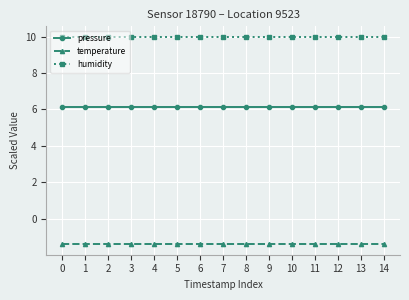

At 9, list the series in order from smallest to largest.

temperature, pressure, humidity